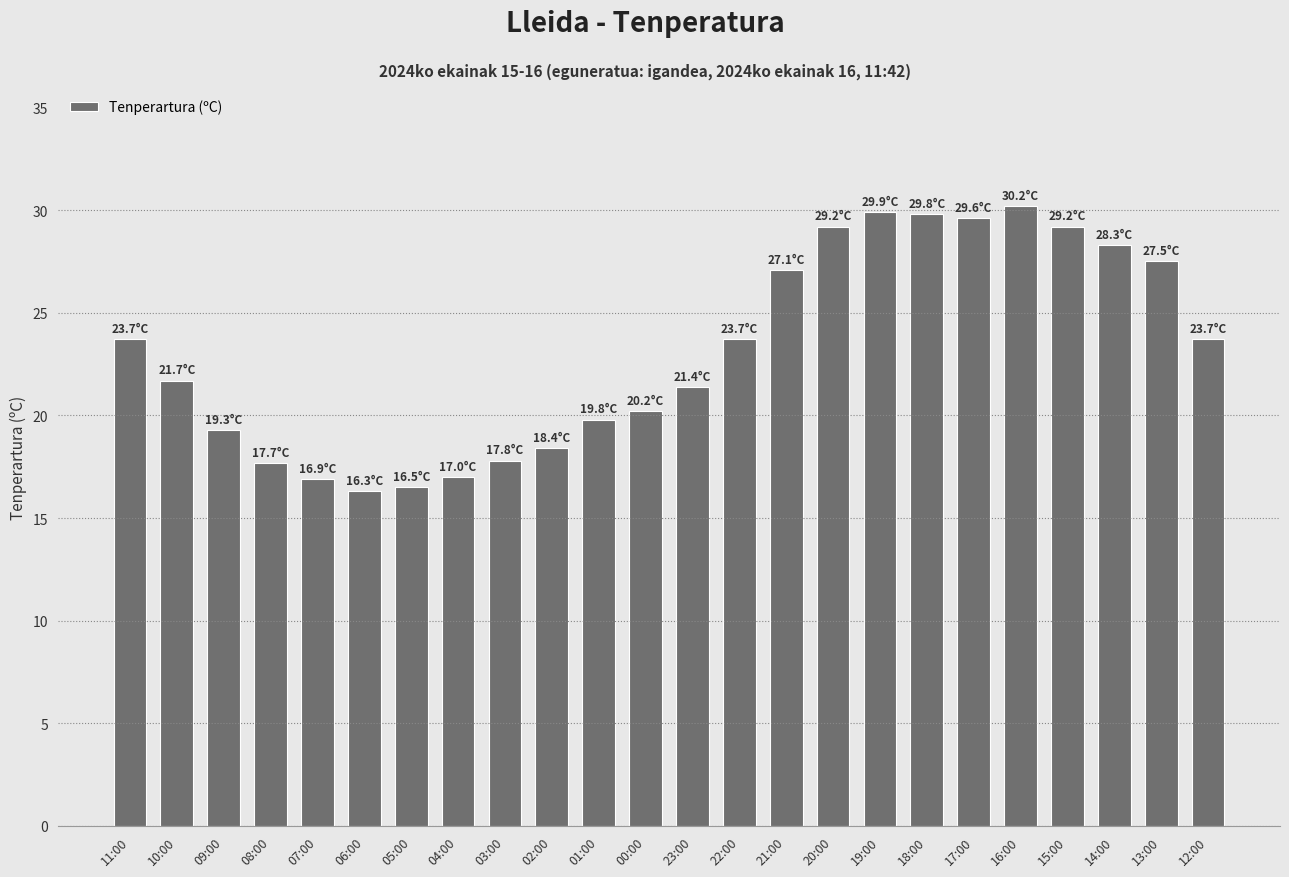

What is the smallest value displayed?

16.3